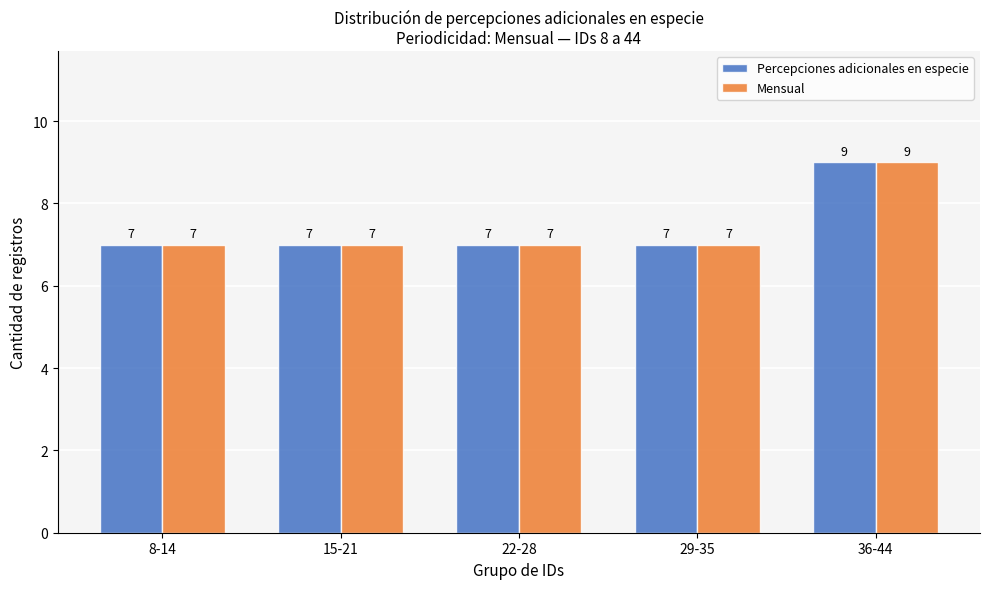

Does the chart contain any negative values?

No